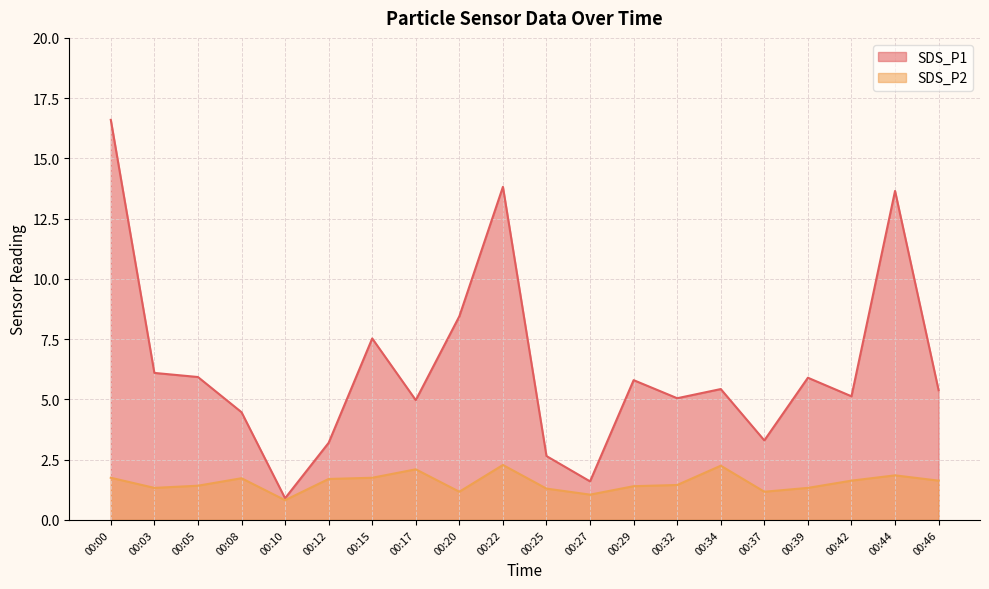

Which series has the largest total across all categories?

SDS_P1